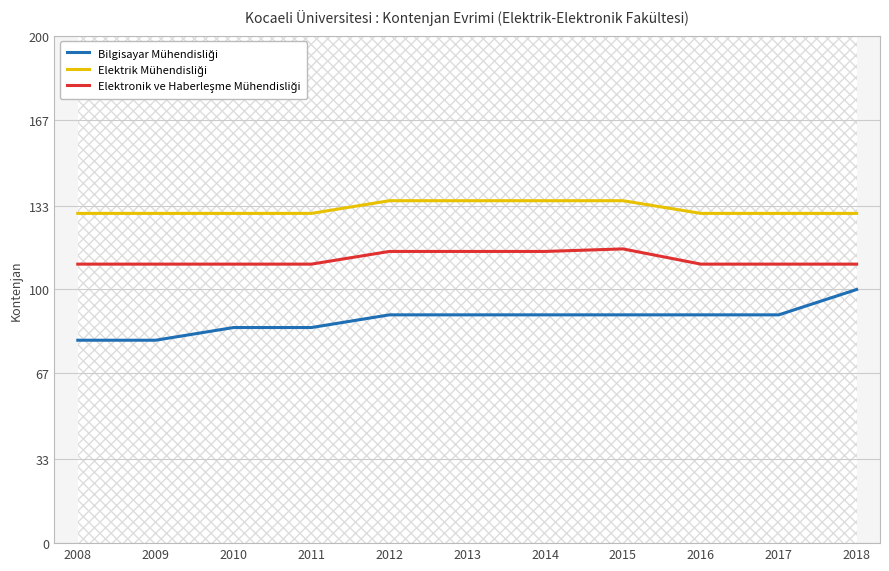

Reading left to right, what are all the values shown in this chart?

Bilgisayar Mühendisliği: 2008=80	2009=80	2010=85	2011=85	2012=90	2013=90	2014=90	2015=90	2016=90	2017=90	2018=100
Elektrik Mühendisliği: 2008=130	2009=130	2010=130	2011=130	2012=135	2013=135	2014=135	2015=135	2016=130	2017=130	2018=130
Elektronik ve Haberleşme Mühendisliği: 2008=110	2009=110	2010=110	2011=110	2012=115	2013=115	2014=115	2015=116	2016=110	2017=110	2018=110